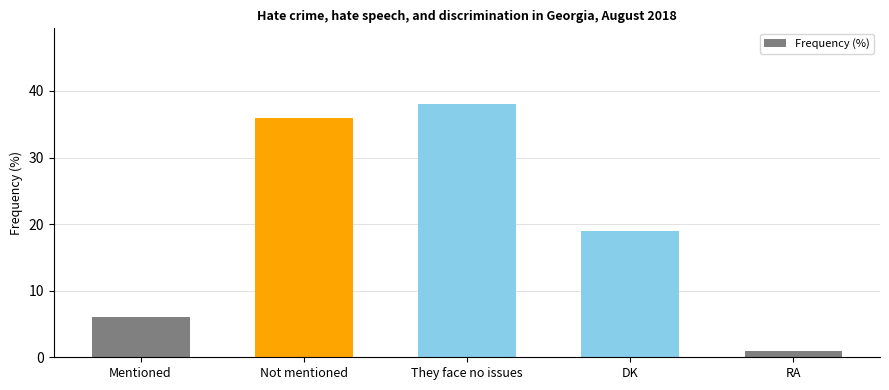

What is the label of the 3rd bar from the right?

They face no issues